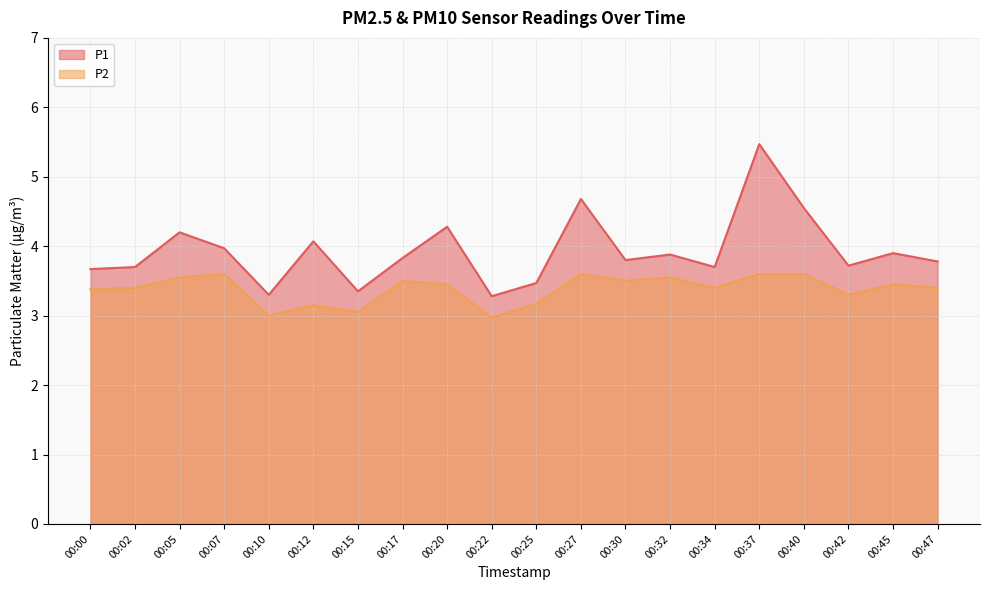

How many values in the P2 series are below 3?

1